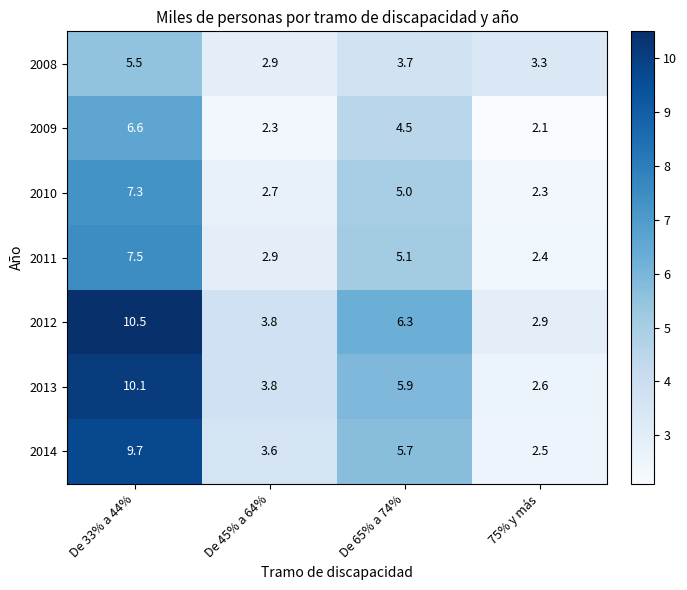

Reading right to left, list all the values displayed in this chart.

2008: 3.3	3.7	2.9	5.5
2009: 2.1	4.5	2.3	6.6
2010: 2.3	5.0	2.7	7.3
2011: 2.4	5.1	2.9	7.5
2012: 2.9	6.3	3.8	10.5
2013: 2.6	5.9	3.8	10.1
2014: 2.5	5.7	3.6	9.7